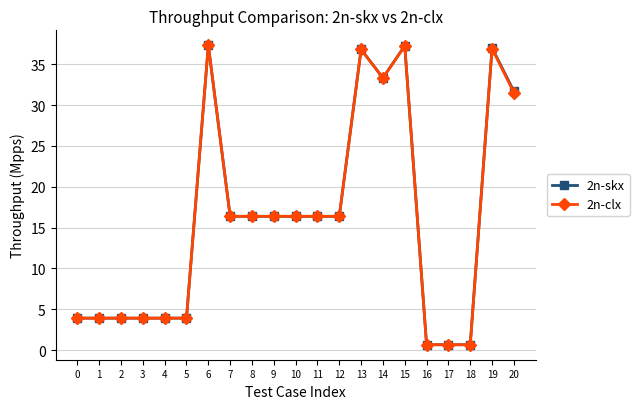

How many lines are shown in the chart?

2